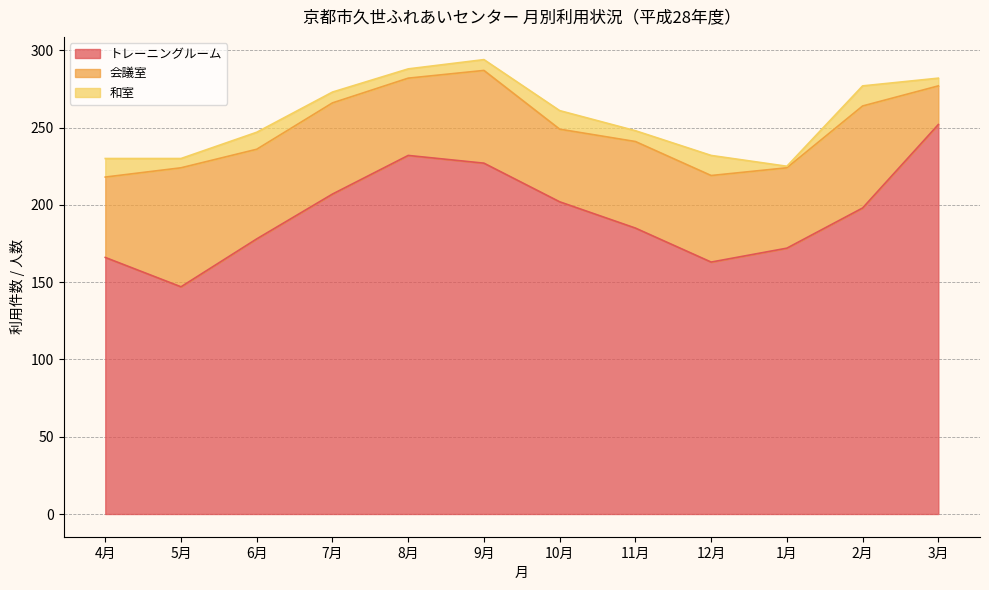

True or false: トレーニングルーム and 会議室 cross at least once.

False